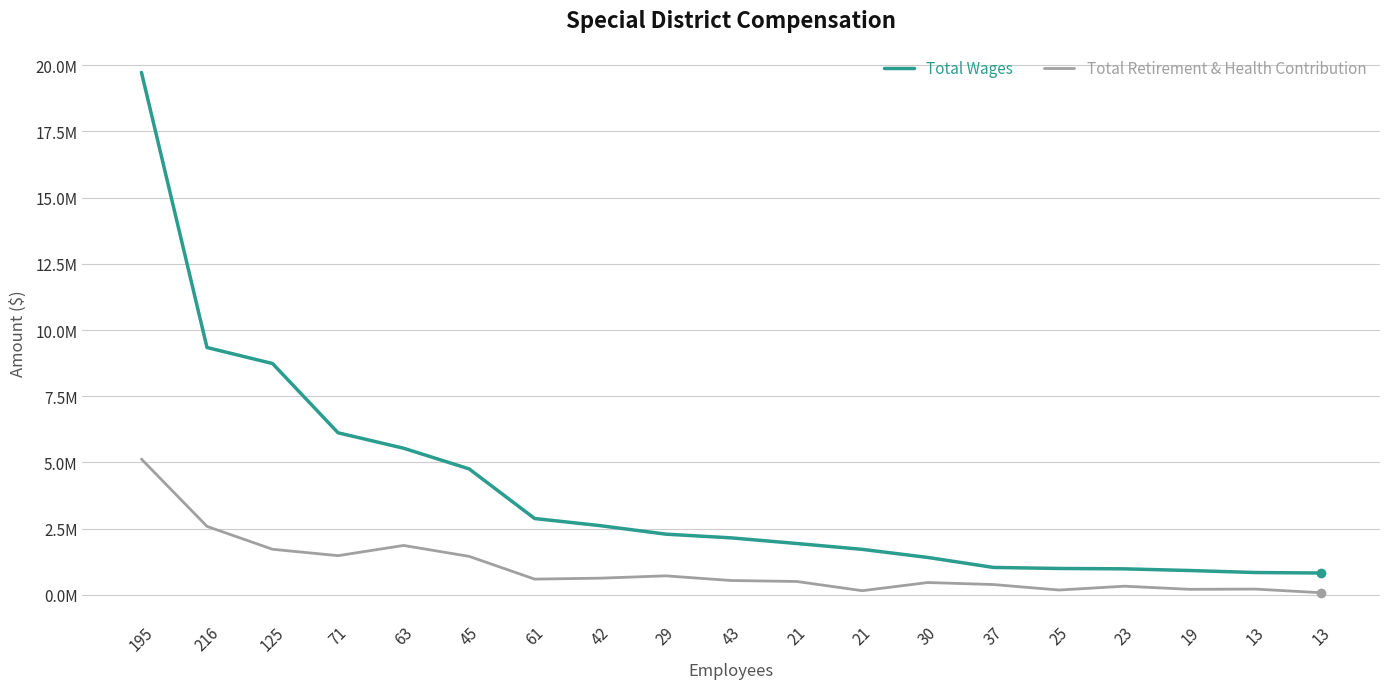

Does the chart have visible grid lines?

Yes